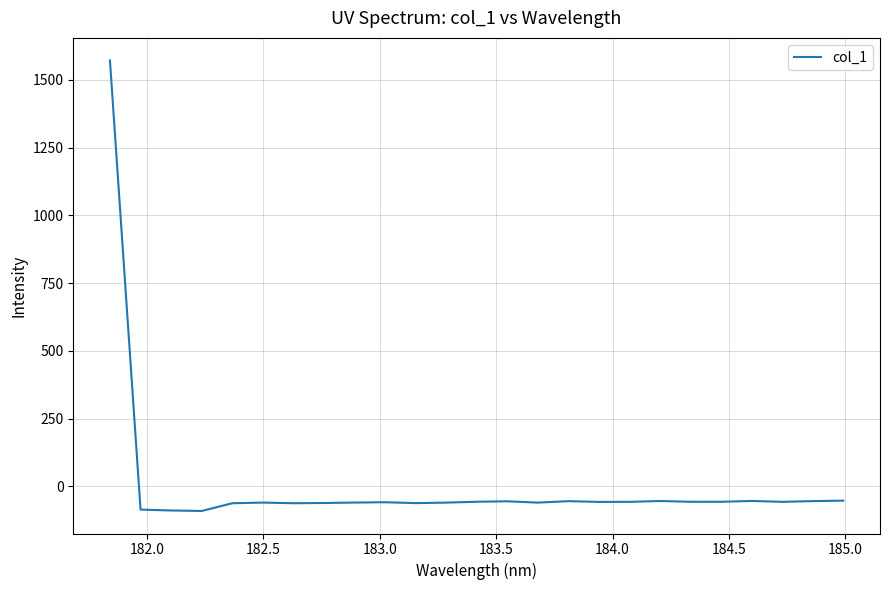

What is the minimum value shown in the chart?

-91.1